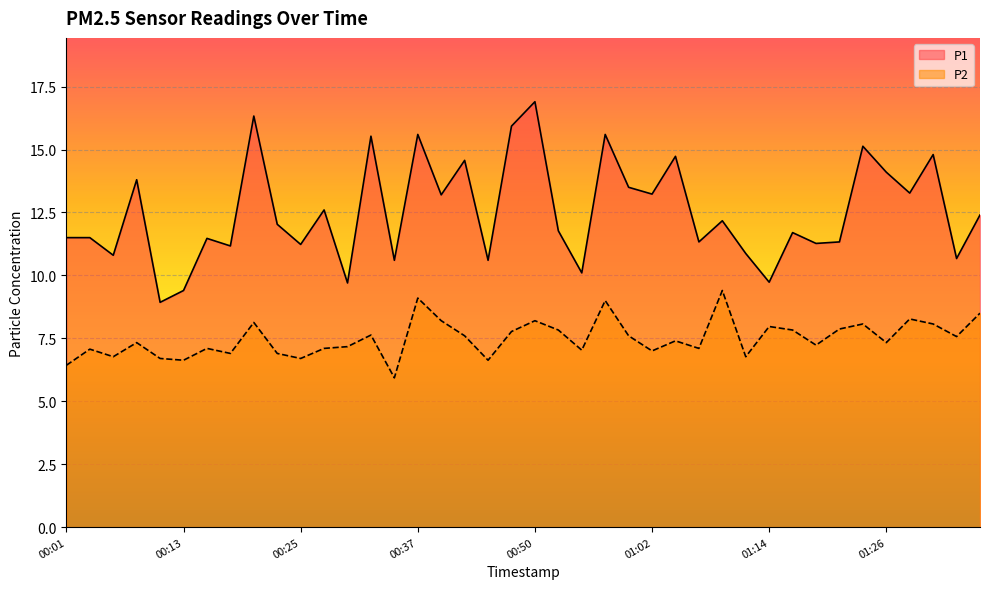

What is the spread (max minus min) of values at 00:45?

4.0